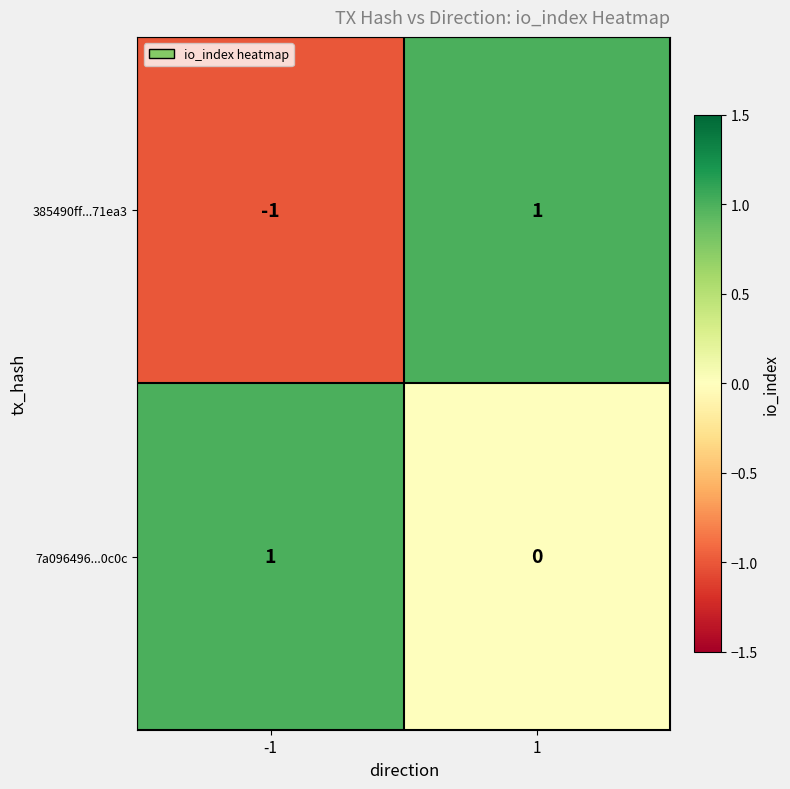

Which series has the largest range (max minus min)?

385490ff...71ea3